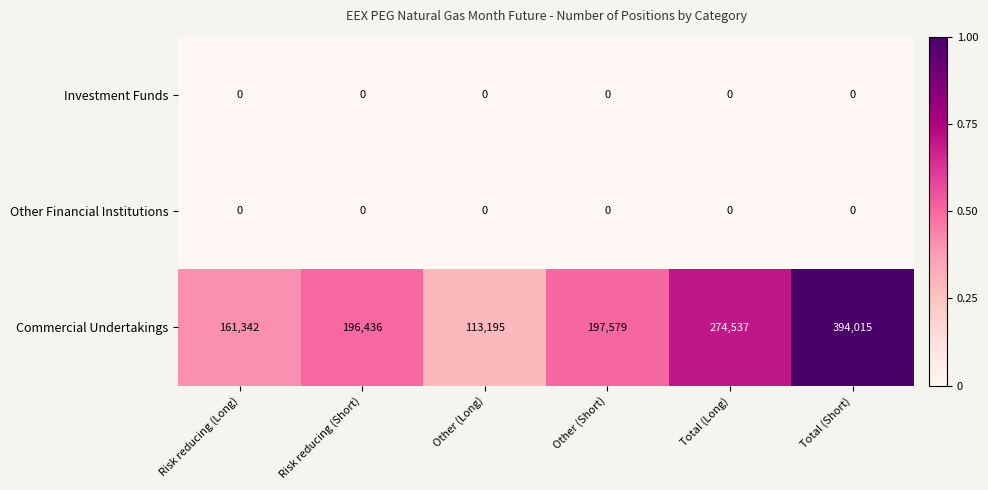

Reading left to right, transcribe all the data shown in this chart.

Investment Funds: 0	0	0	0	0	0
Other Financial Institutions: 0	0	0	0	0	0
Commercial Undertakings: 161342	196436	113195	197579	274537	394015